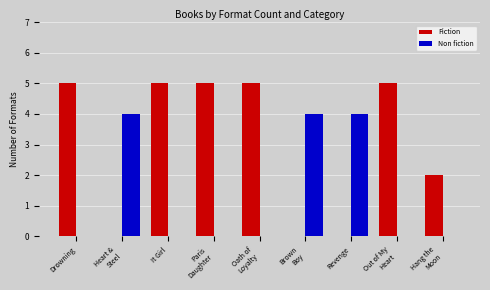

True or false: Fiction has a value of 0 at Revenge.

True